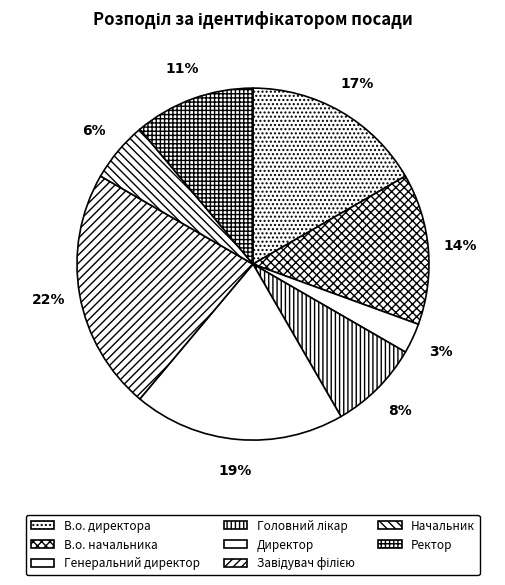

How many segments does this pie chart have?

8